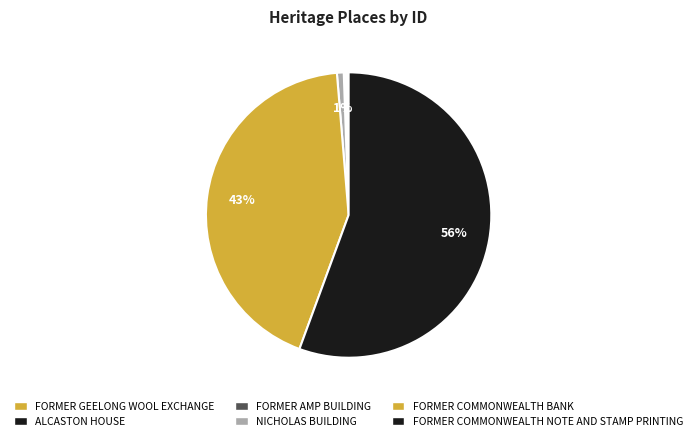

Combined, do ALCASTON HOUSE and FORMER COMMONWEALTH BANK account for over 50%?

No